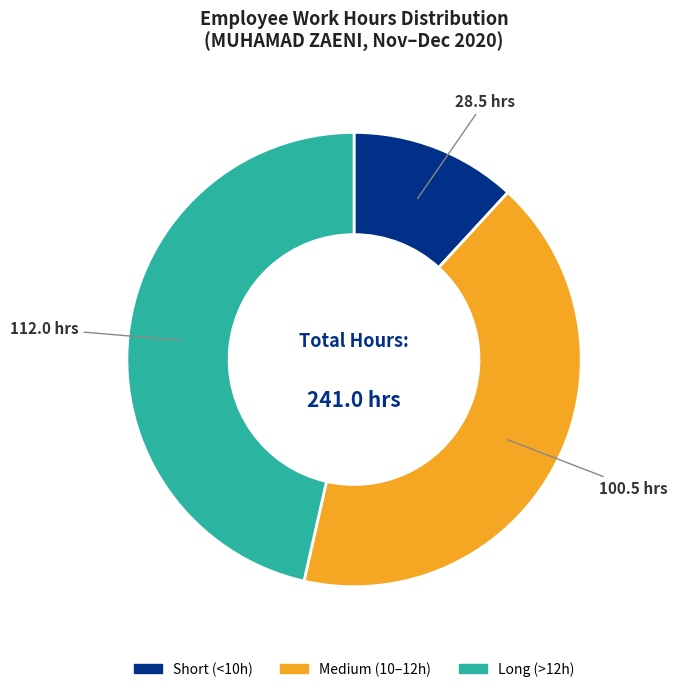

Does any single category account for the majority?

No